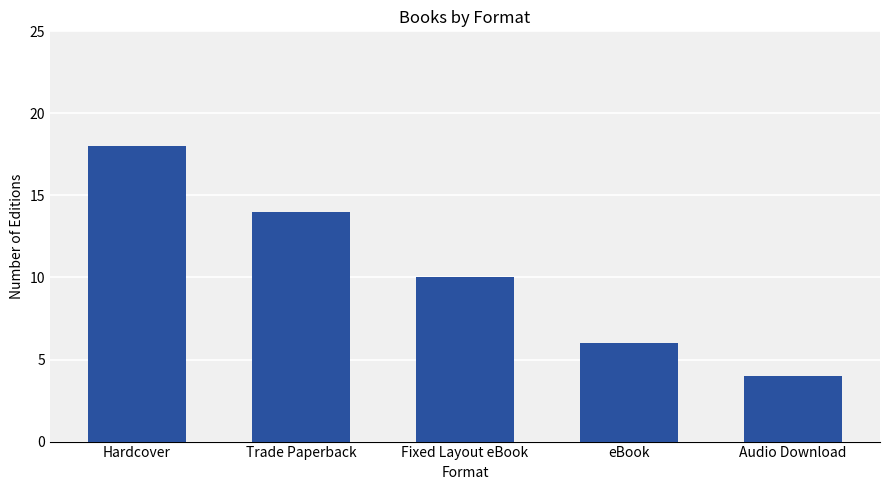

What is the difference between the maximum and minimum values?

14